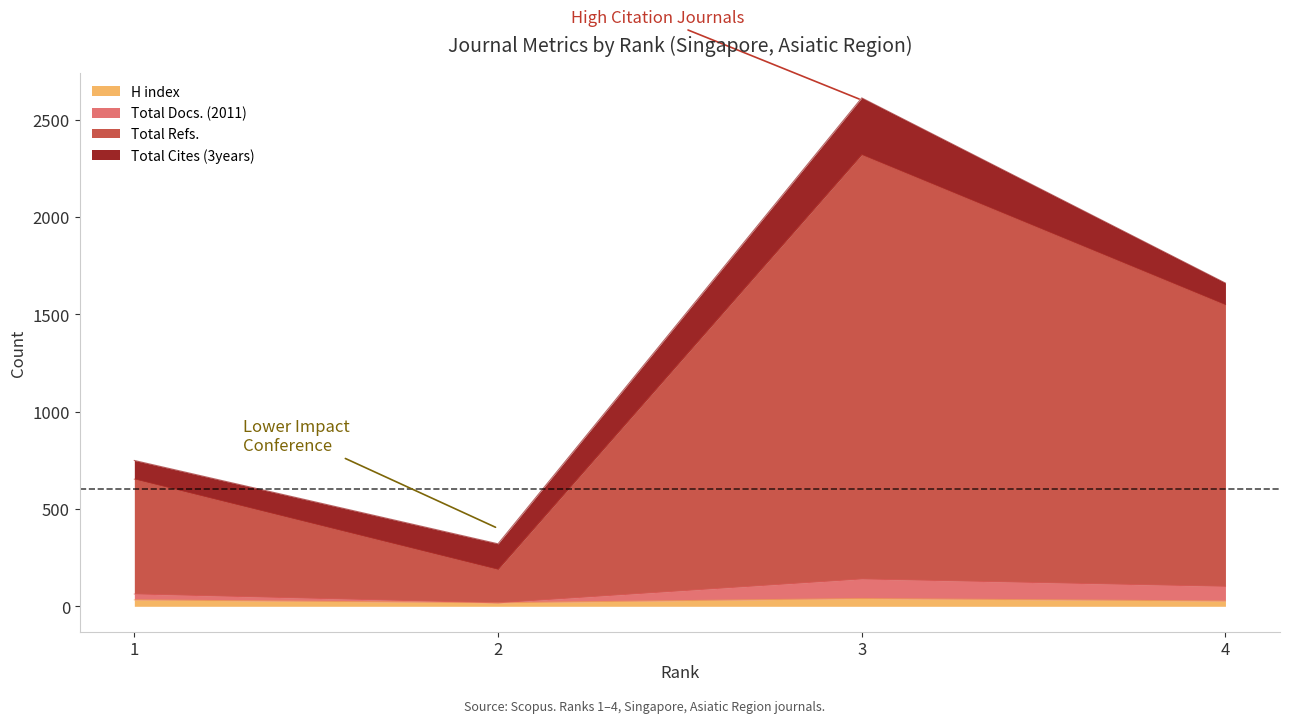

What is the smallest value displayed?

18